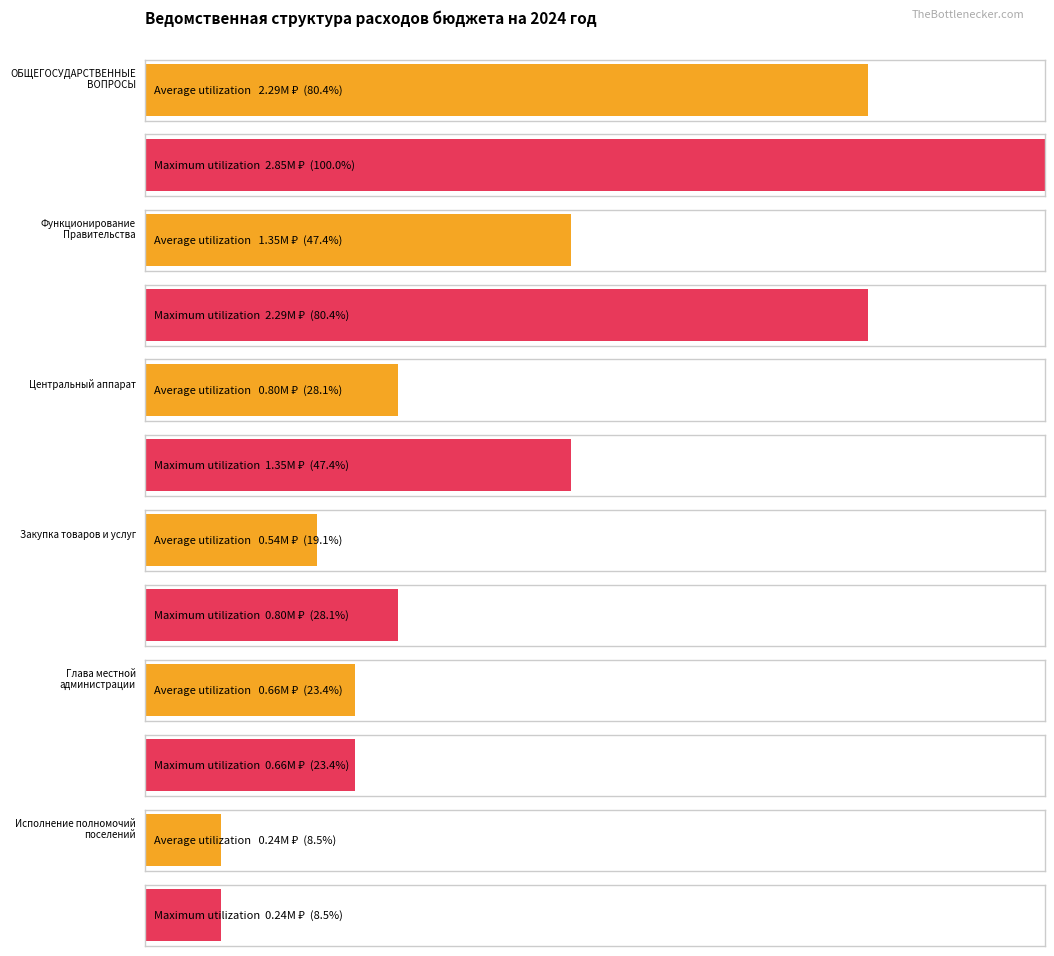

At which label does Maximum utilization reach its peak?

ОБЩЕГОСУДАРСТВЕННЫЕ ВОПРОСЫ